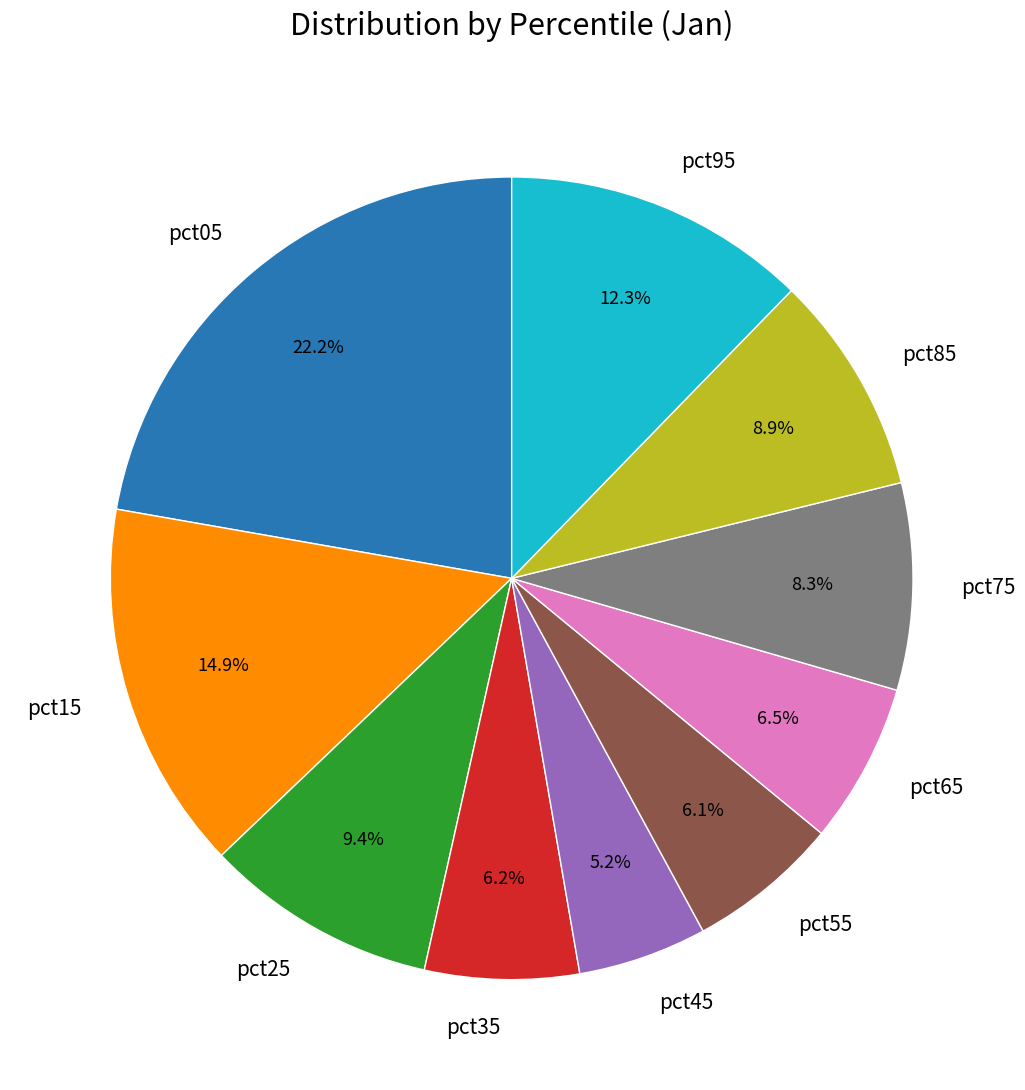

Which has a higher value, pct15 or pct45?

pct15